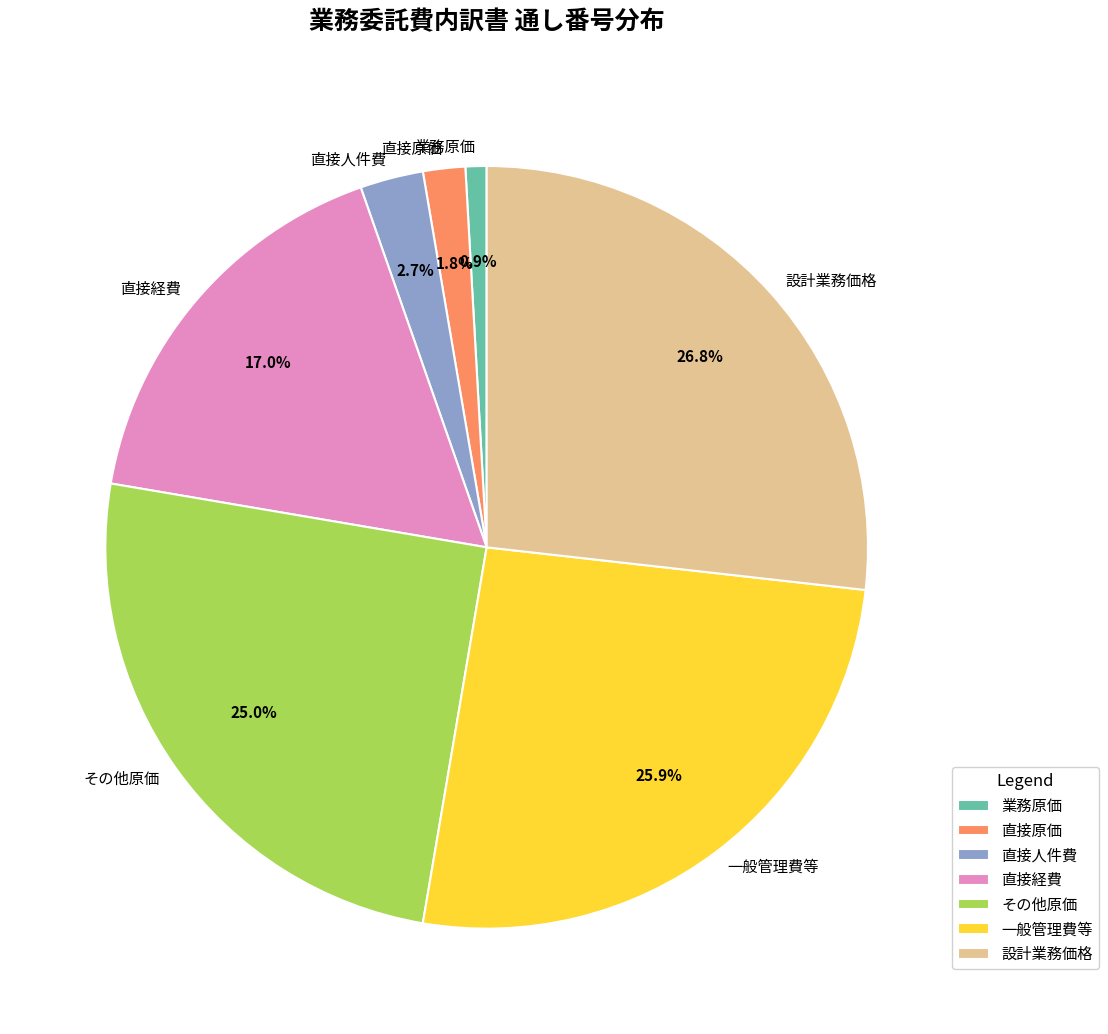

What is the total percentage of 直接人件費 and 設計業務価格?

29.5%